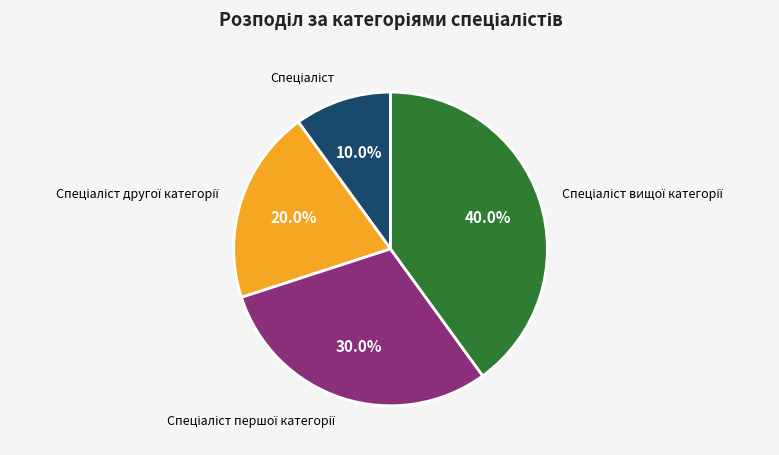

Does any single category account for the majority?

No